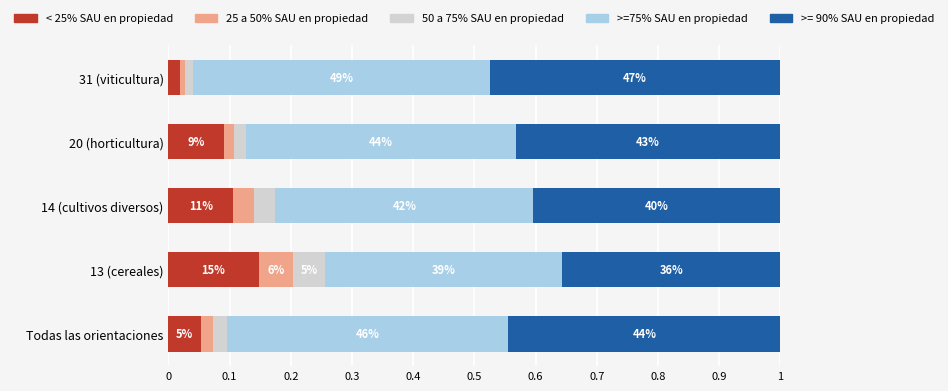

What are all the series names shown in the legend?

< 25% SAU en propiedad, 25 a 50% SAU en propiedad, 50 a 75% SAU en propiedad, >=75% SAU en propiedad, >= 90% SAU en propiedad